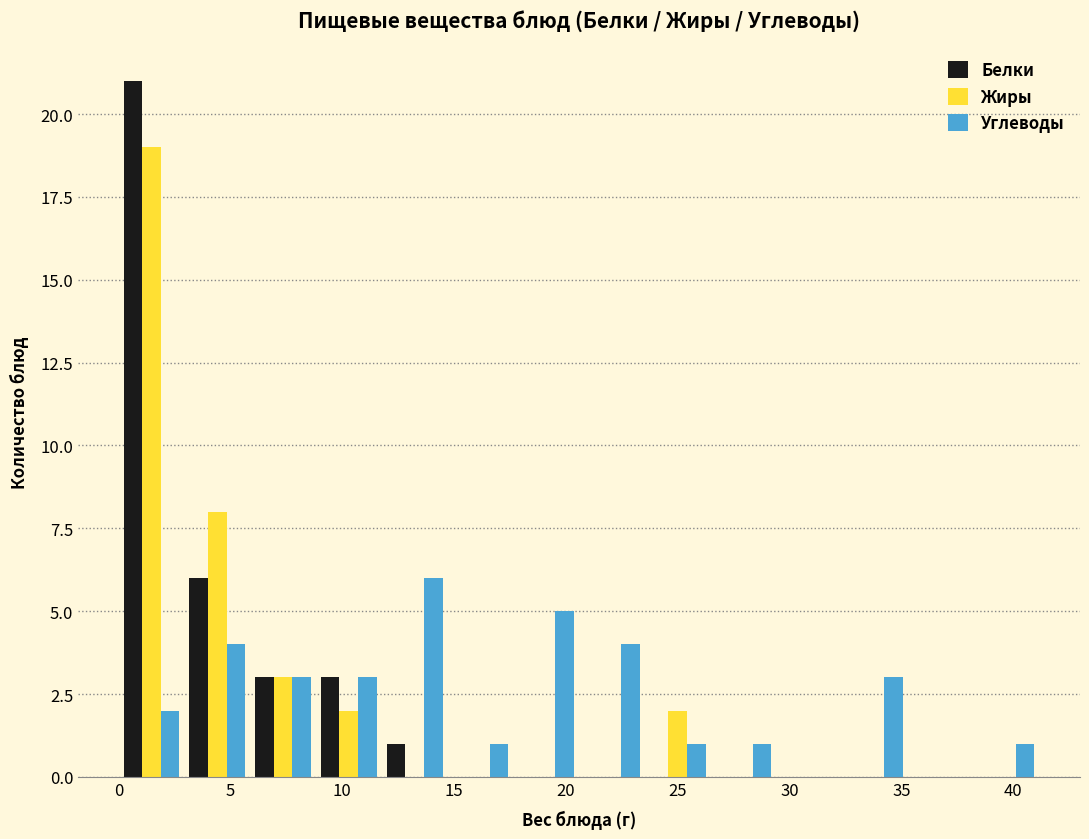

Reading left to right, list every range on the x-axis with the height of the bar of each series over it. Neither the bar edges nor the heights are printed on the chart, so give them approximately, as read against the axes.

0.0 to 3.0: Белки=21	Жиры=19	Углеводы=2
3.0 to 6.0: Белки=6	Жиры=8	Углеводы=4
6.0 to 9.0: Белки=3	Жиры=3	Углеводы=3
9.0 to 12.0: Белки=3	Жиры=2	Углеводы=3
12.0 to 14.5: Белки=1	Жиры=0	Углеводы=6
14.5 to 17.5: Белки=0	Жиры=0	Углеводы=1
17.5 to 20.5: Белки=0	Жиры=0	Углеводы=5
20.5 to 23.5: Белки=0	Жиры=0	Углеводы=4
23.5 to 26.5: Белки=0	Жиры=2	Углеводы=1
26.5 to 29.5: Белки=0	Жиры=0	Углеводы=1
29.5 to 32.5: Белки=0	Жиры=0	Углеводы=0
32.5 to 35.5: Белки=0	Жиры=0	Углеводы=3
35.5 to 38.0: Белки=0	Жиры=0	Углеводы=0
38.0 to 41.0: Белки=0	Жиры=0	Углеводы=1